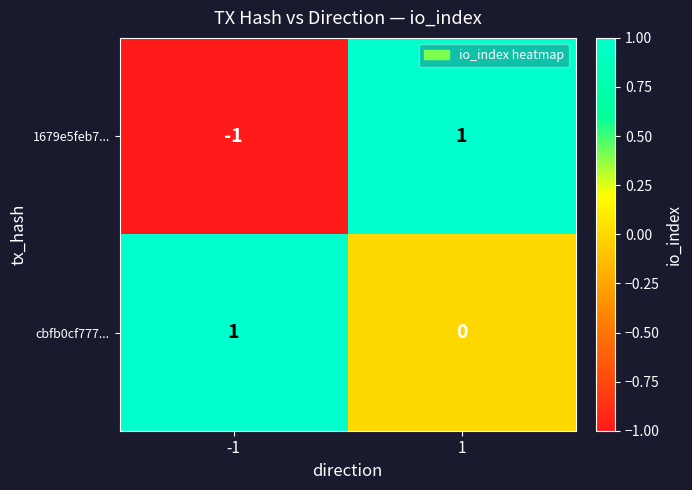

Is the value of 1679e5feb7... at -1 greater than the value of cbfb0cf777... at -1?

No